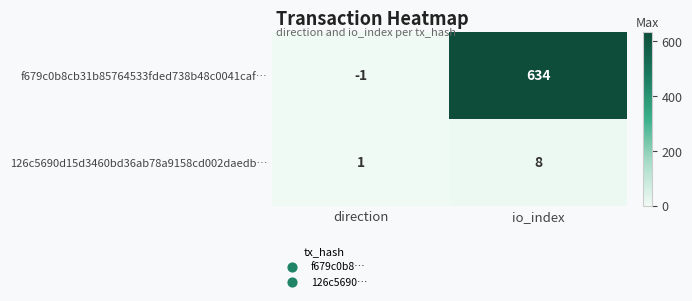

What is the difference between the maximum and minimum values in the 126c5690d15d3460bd36ab78a9158cd002daedb… series?

7